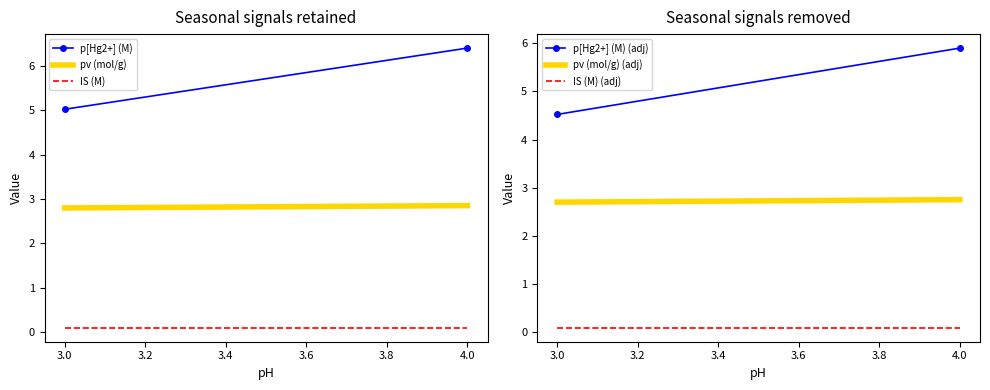

Is this an area chart (filled region under the line)?

No